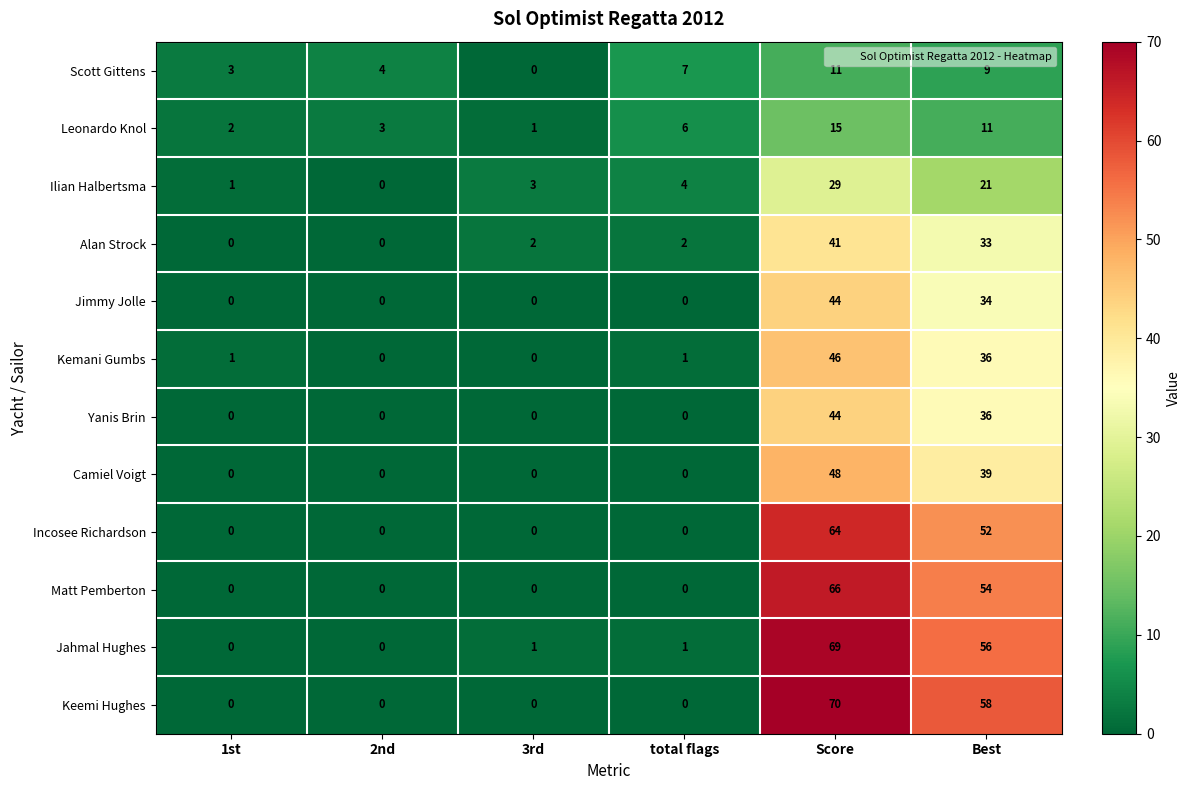

Which series has the widest spread of values?

Keemi Hughes